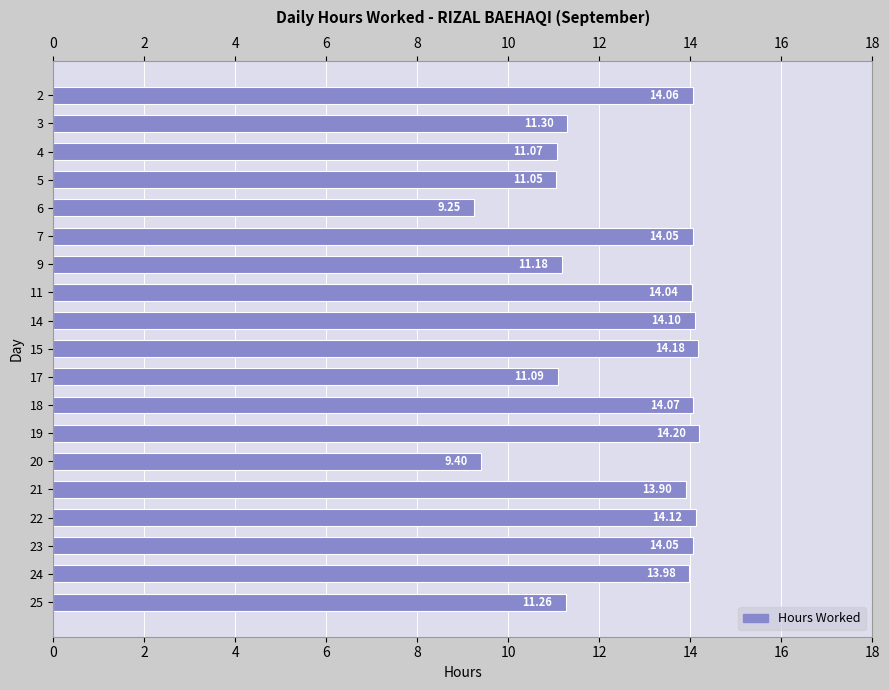

Is it true that the value at 14 is 23.1?

False